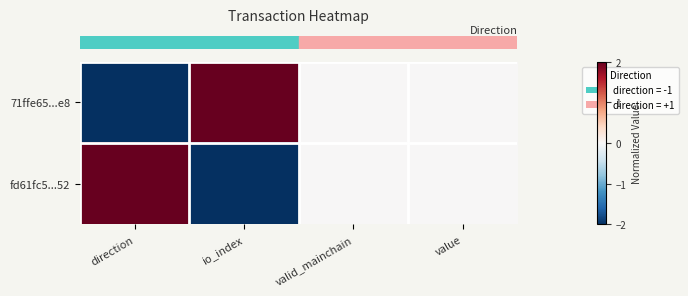

At how many categories does at least one series exceed -1?

4